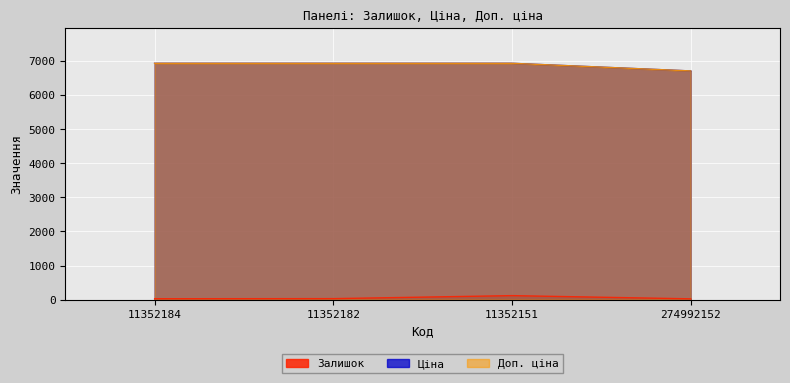

Reading left to right, what are all the values shown in this chart?

Залишок: 26.0	29.0	117.0	23.0
Ціна: 6929.6	6929.6	6929.6	6705.7
Доп. ціна: 6929.6	6929.6	6929.6	6705.7